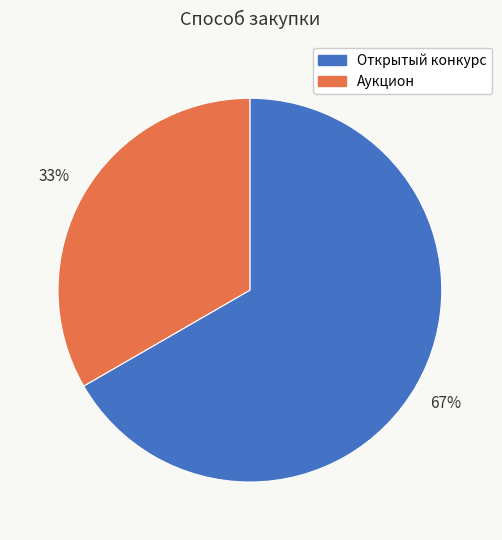

What is the smallest slice in the pie chart?

Аукцион